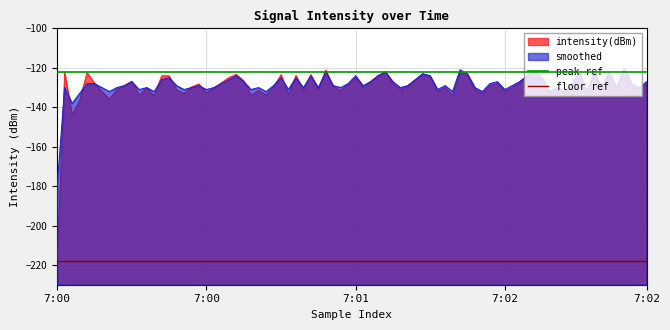

What is the average value of the peak ref series?

-122